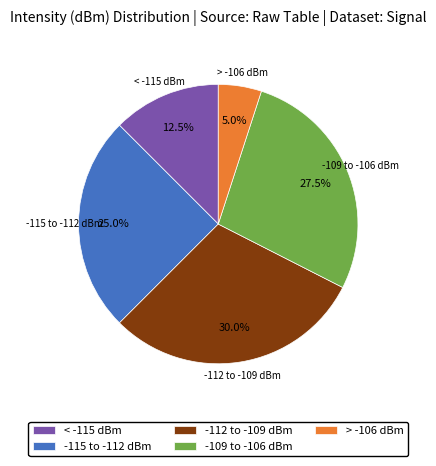

Combined, do -112 to -109 dBm and < -115 dBm account for over 50%?

No